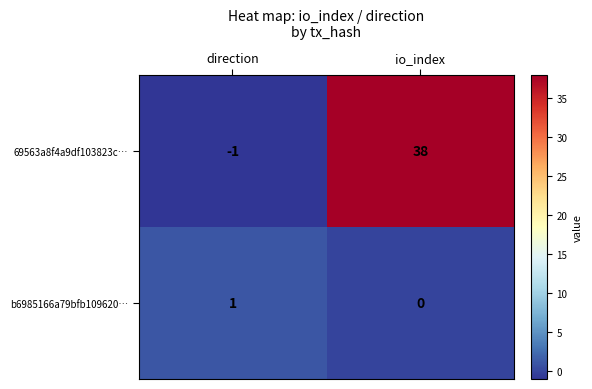

Rank the categories by 69563a8f4a9df103823c… value from highest to lowest.

io_index, direction